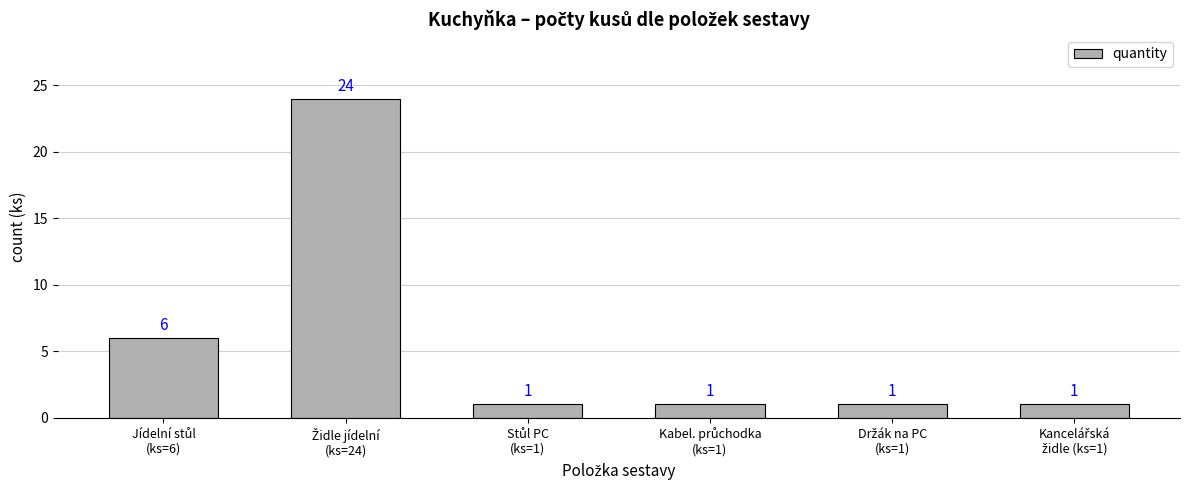

What is the sum of all values?

34